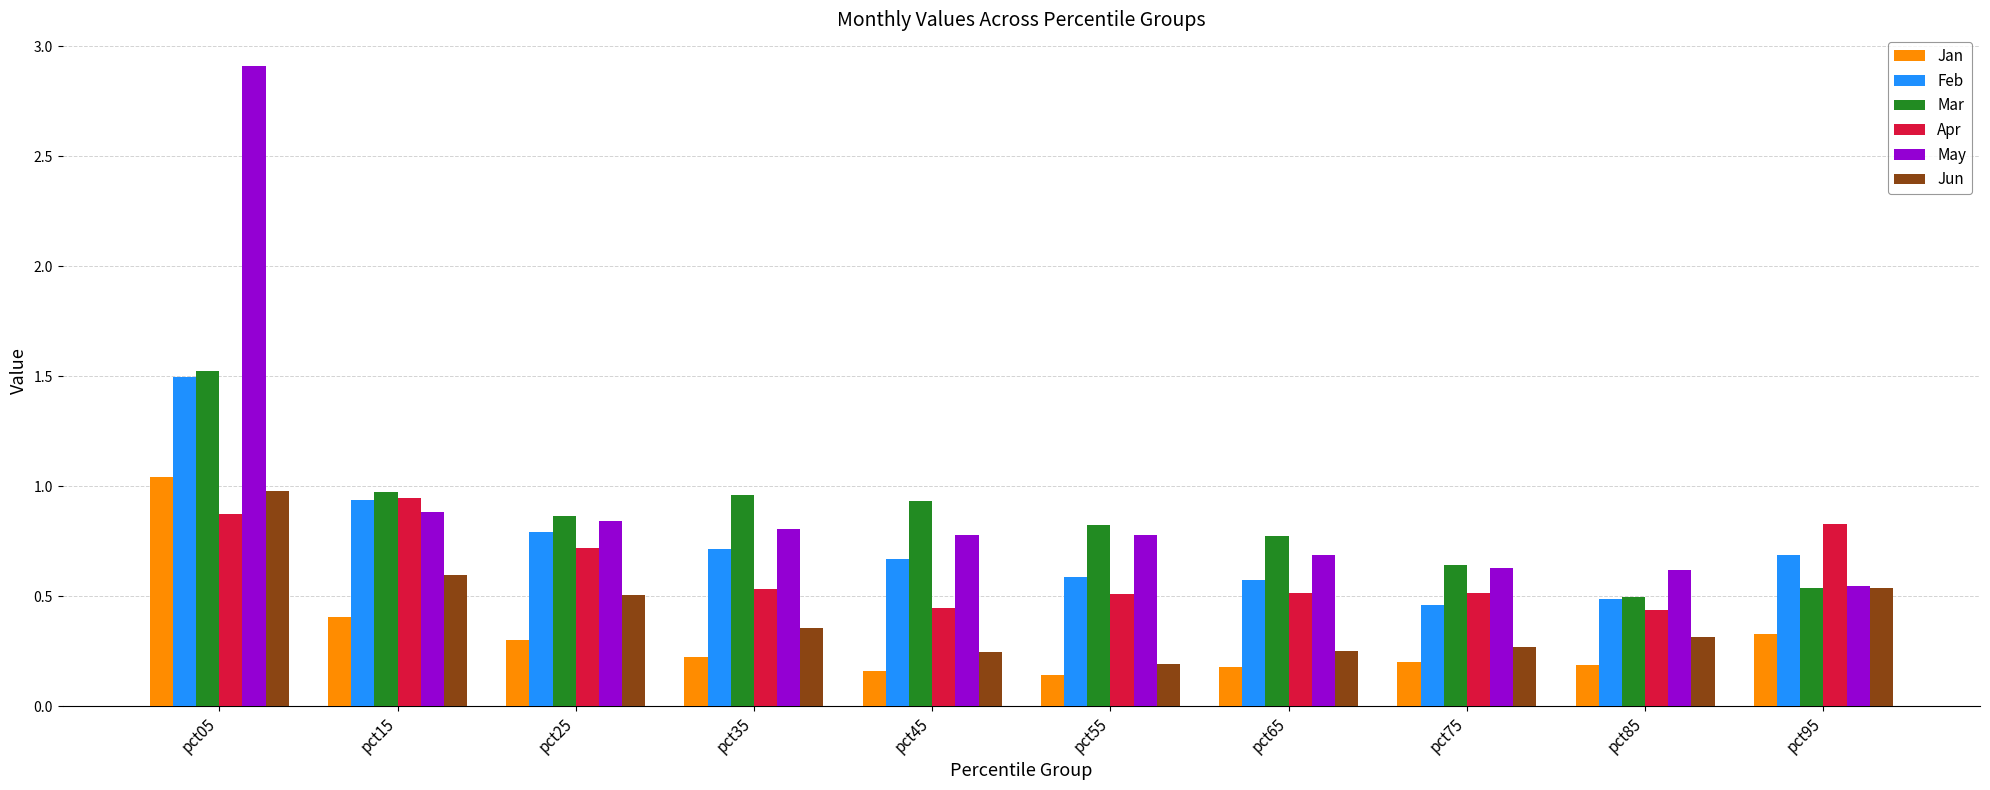

What is the sum of all Feb values?

7.4